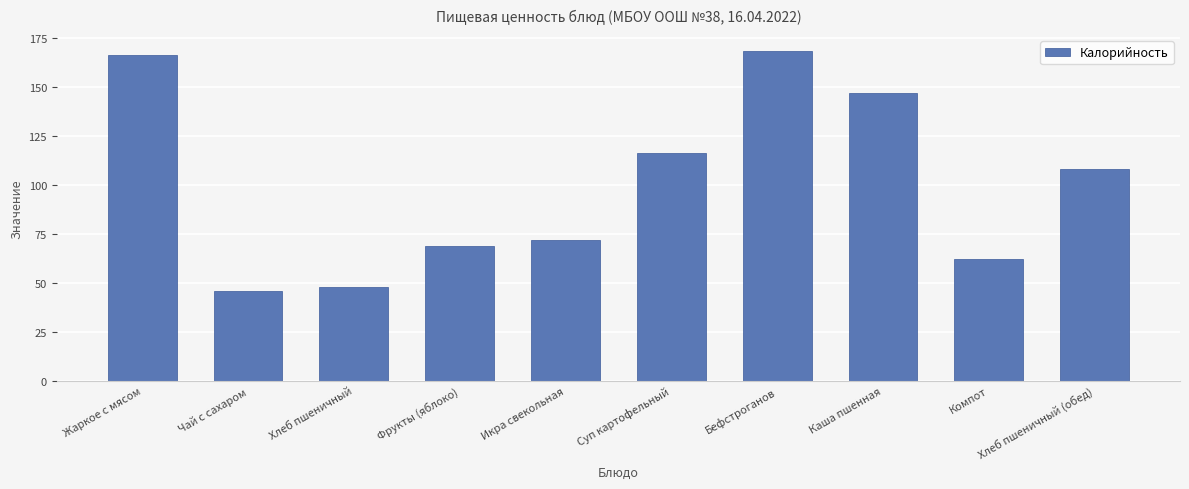

What is the sum of the values at Фрукты (яблоко) and Суп картофельный?

185